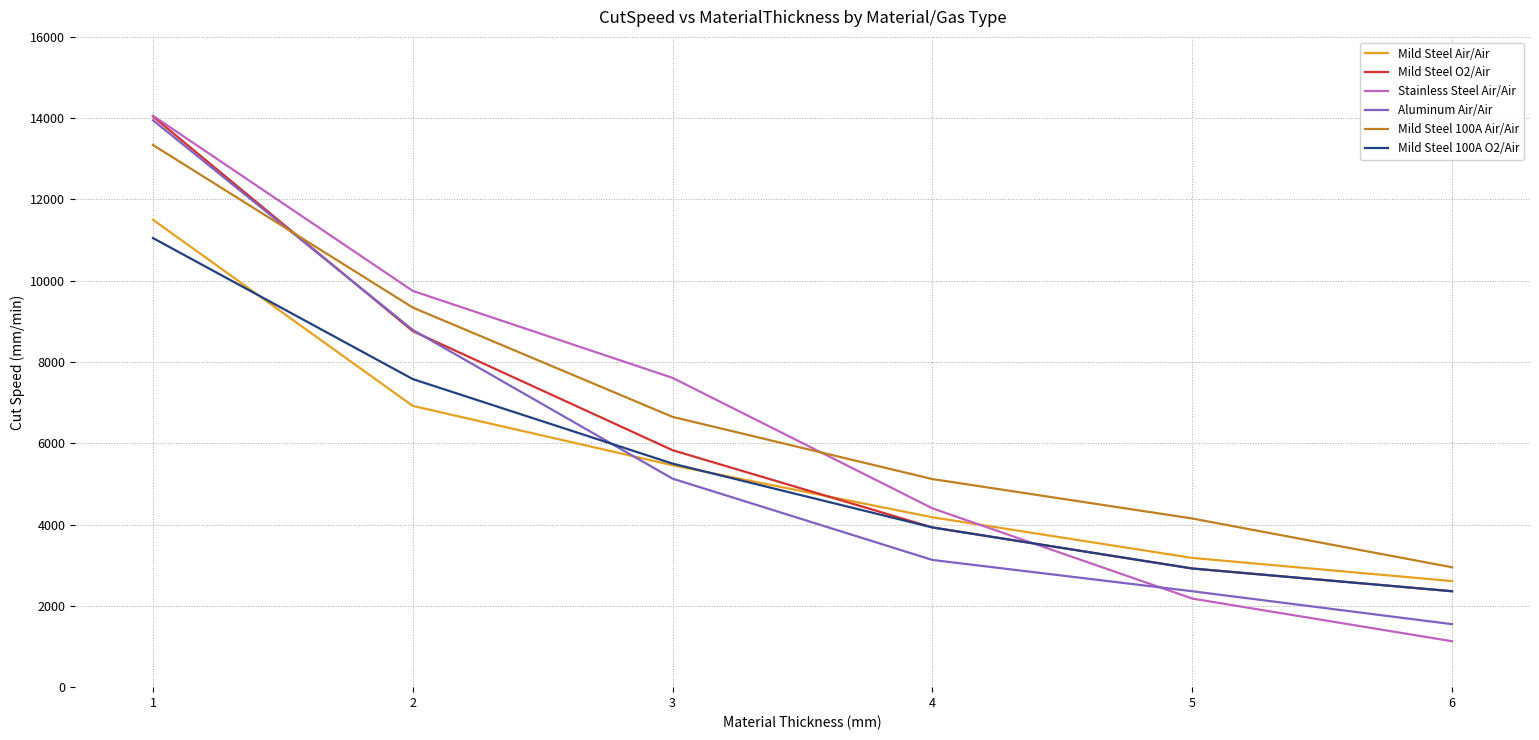

Which series has the widest spread of values?

Stainless Steel Air/Air